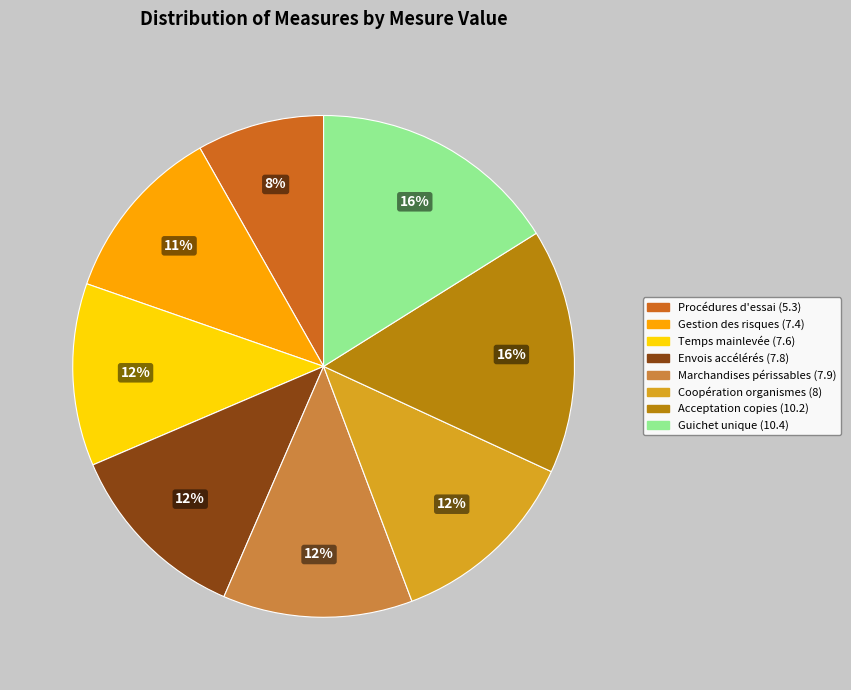

Is there any slice that represents more than half of the pie?

No